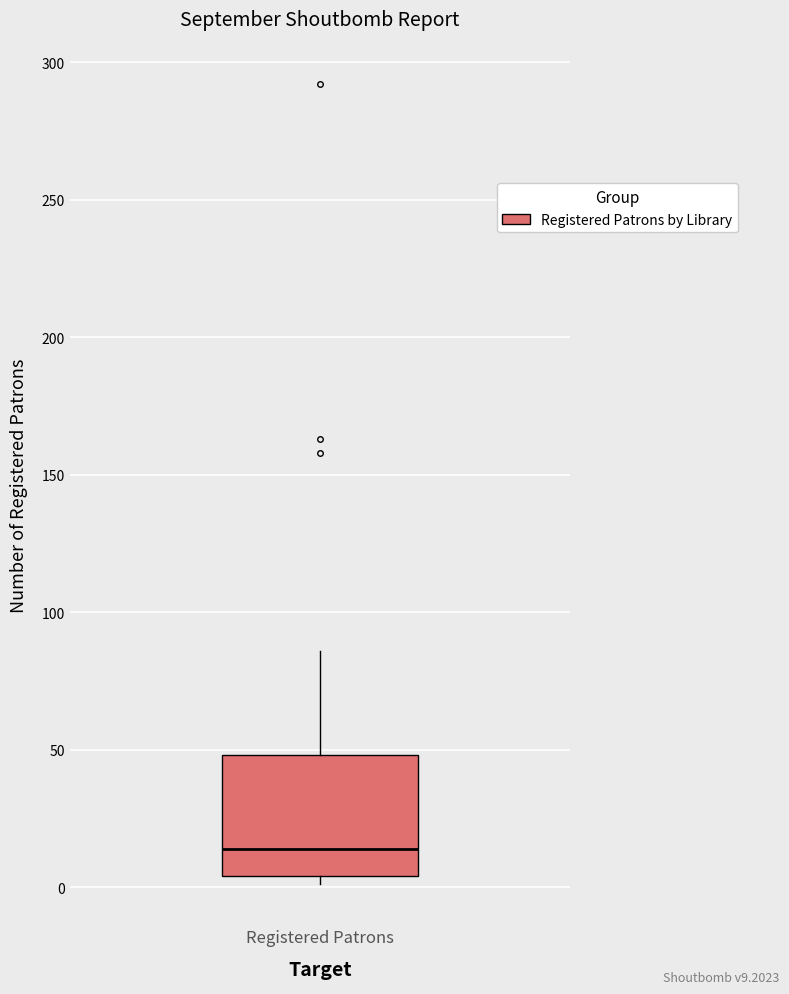

Read this box plot against the y-axis: the position of the median line, the range covered by the box, and the ends of both whiskers. The values are not printed on the chart, so give them approximately, as read against the axis.

median 15, box 5 to 50, whiskers 0 to 85